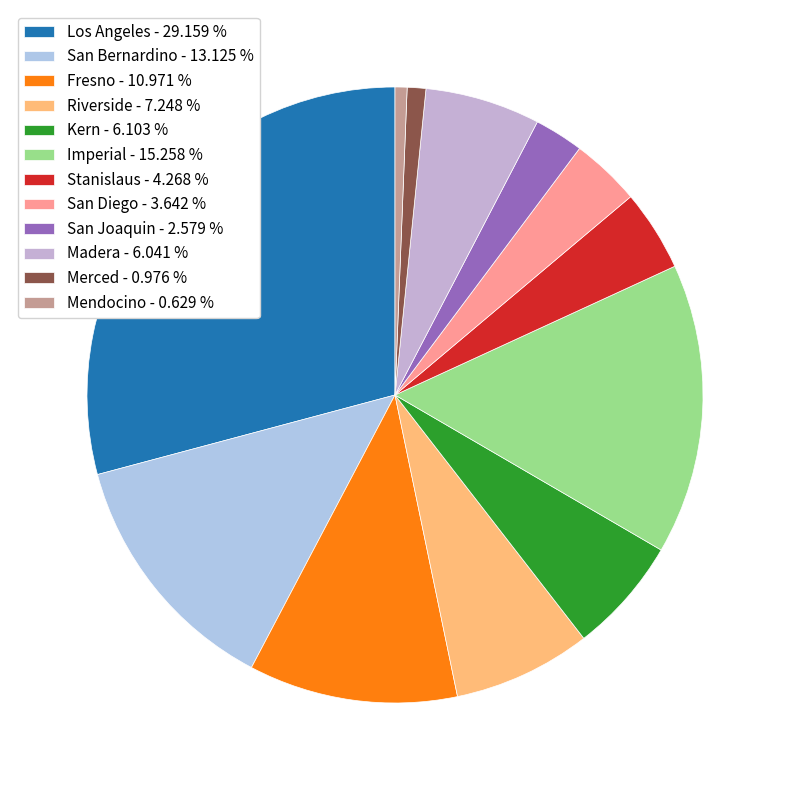

How many segments does this pie chart have?

12